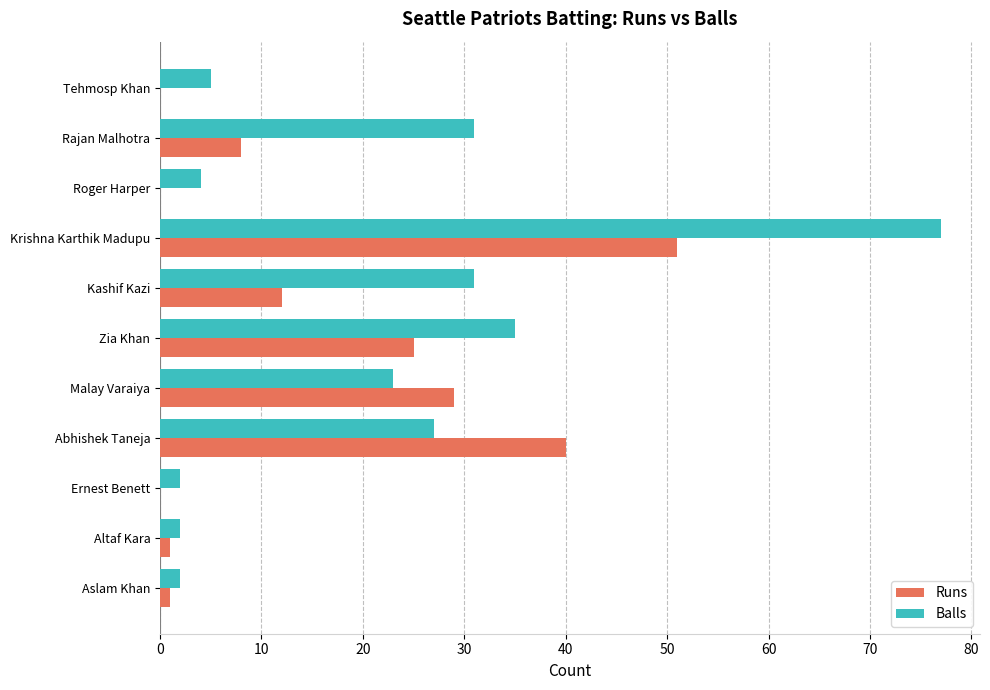

Between Zia Khan and Abhishek Taneja, which series saw the biggest shift?

Runs